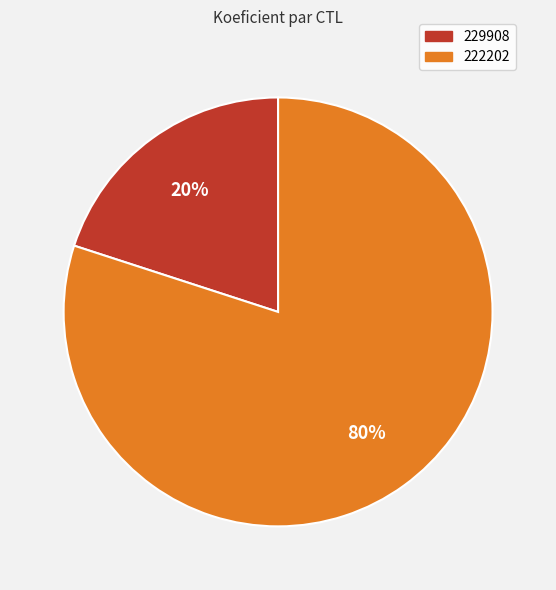

The 222202 slice represents 80% of the pie. True or false?

True